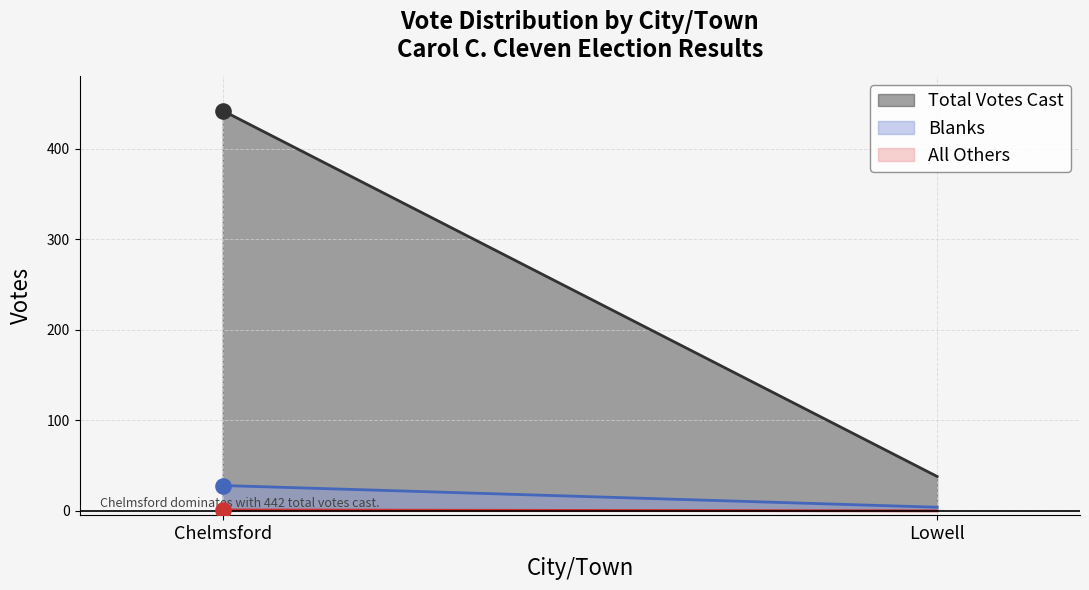

At which category is the sum across all series the highest?

Chelmsford